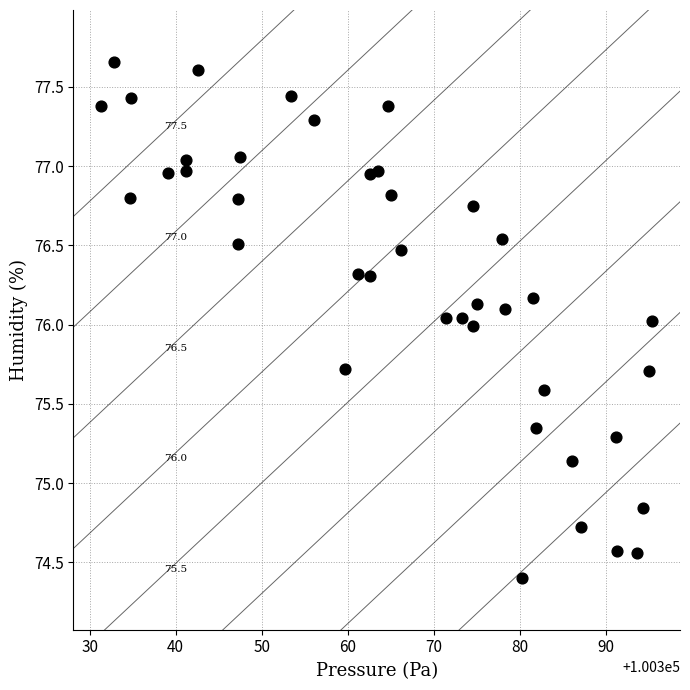

What is the range of Y values (max minus min)?

3.3